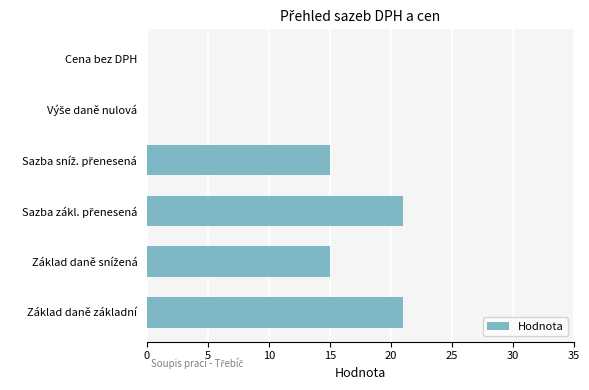

The value at Cena bez DPH is -10. True or false?

False